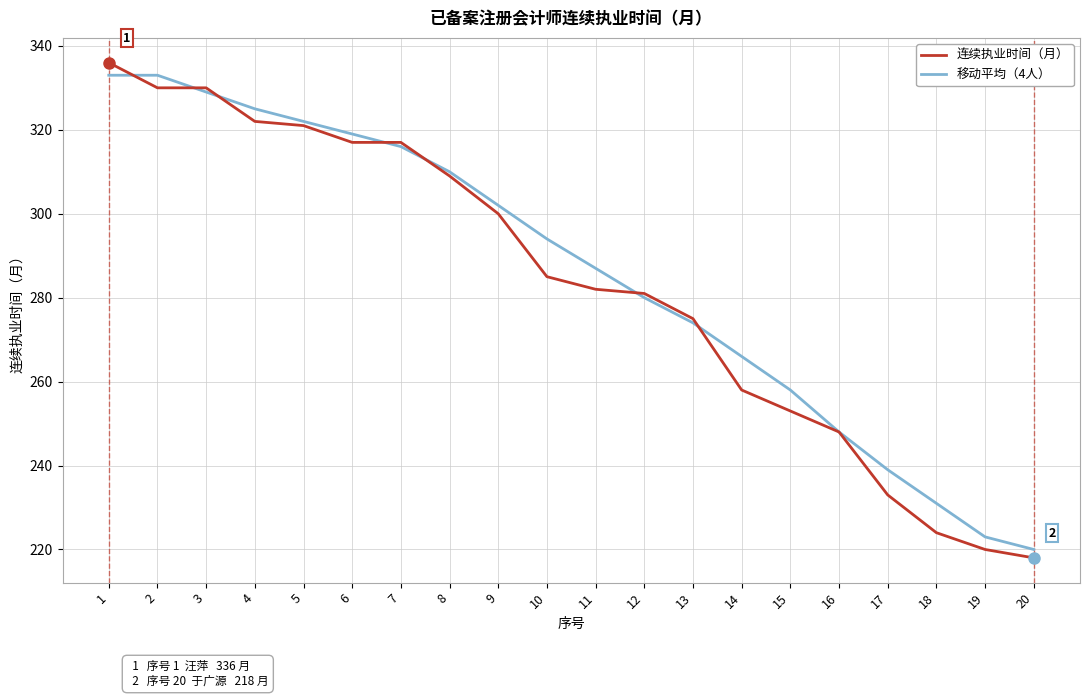

True or false: 连续执业时间（月） and 移动平均（4人） cross at least once.

True